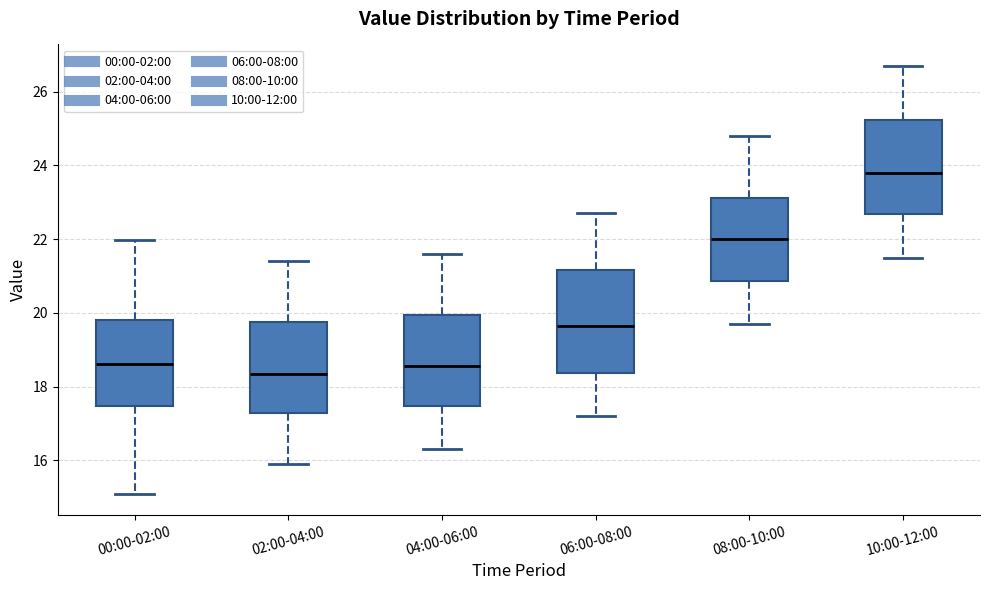

Reading left to right, transcribe this box plot: for each box, give where its median line is, the range the box spans, and where its two whiskers end, as read against the y-axis. The values are not printed on the chart, so give them approximately, as read against the axis.

00:00-02:00: median 18.6, box 17.4 to 19.8, whiskers 15.2 to 22.0
02:00-04:00: median 18.4, box 17.2 to 19.8, whiskers 16.0 to 21.4
04:00-06:00: median 18.6, box 17.4 to 20.0, whiskers 16.4 to 21.6
06:00-08:00: median 19.6, box 18.4 to 21.2, whiskers 17.2 to 22.8
08:00-10:00: median 22.0, box 20.8 to 23.2, whiskers 19.8 to 24.8
10:00-12:00: median 23.8, box 22.6 to 25.2, whiskers 21.6 to 26.8